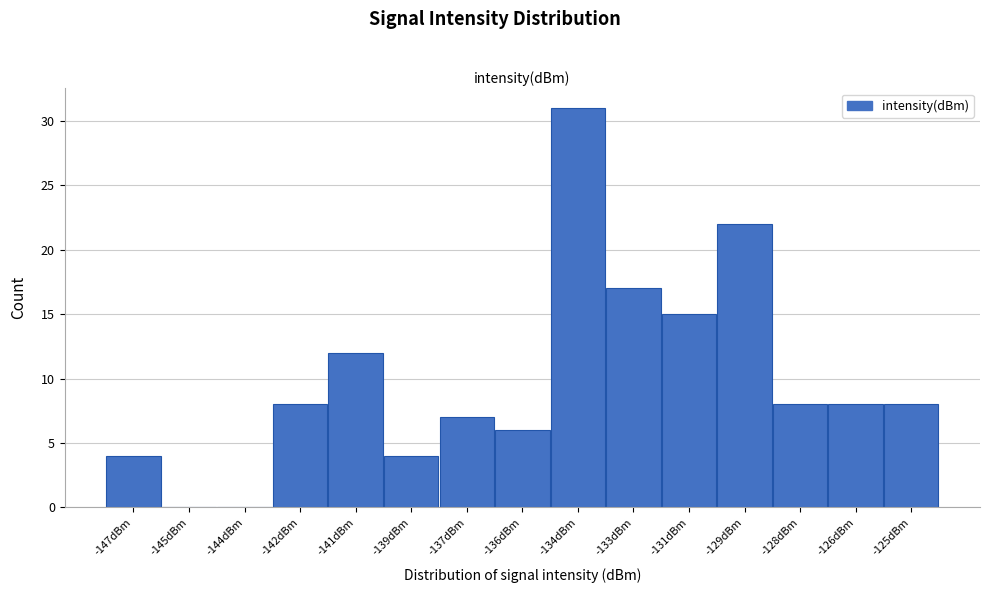

Reading left to right, transcribe all the data shown in this chart.

-147dBm=4	-145dBm=0	-144dBm=0	-142dBm=8	-141dBm=12	-139dBm=4	-137dBm=7	-136dBm=6	-134dBm=31	-133dBm=17	-131dBm=15	-129dBm=22	-128dBm=8	-126dBm=8	-125dBm=8